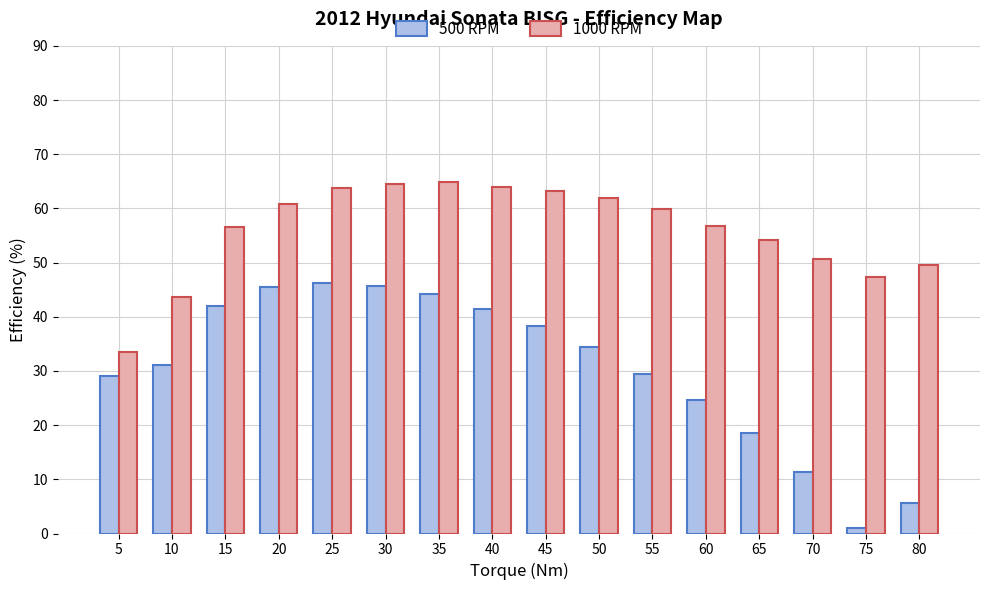

What is the spread (max minus min) of values at 20?

15.4